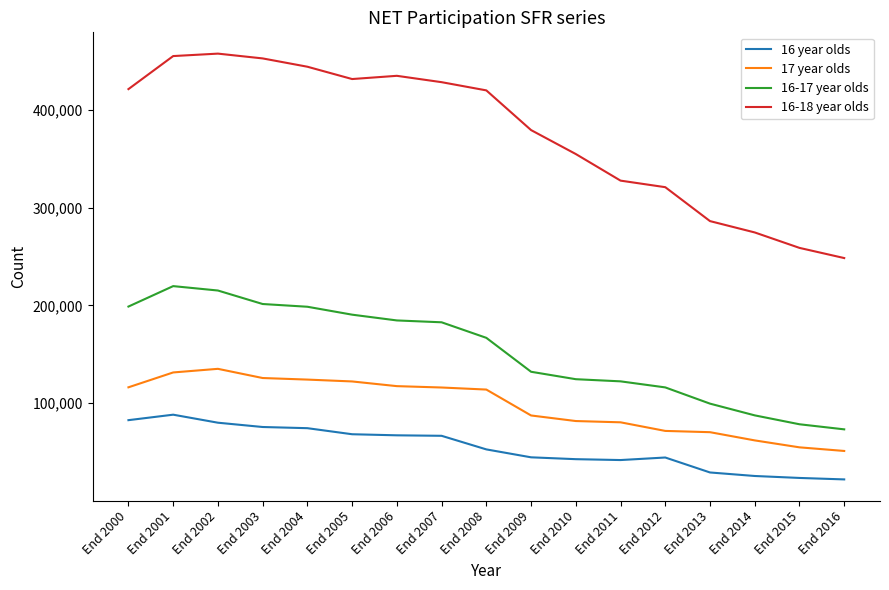

Which series changed the most between End 2005 and End 2013?

16-18 year olds